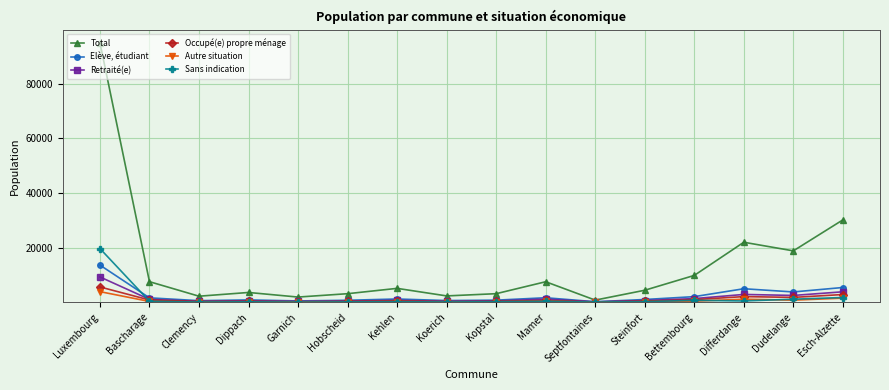

Is this an area chart (filled region under the line)?

No